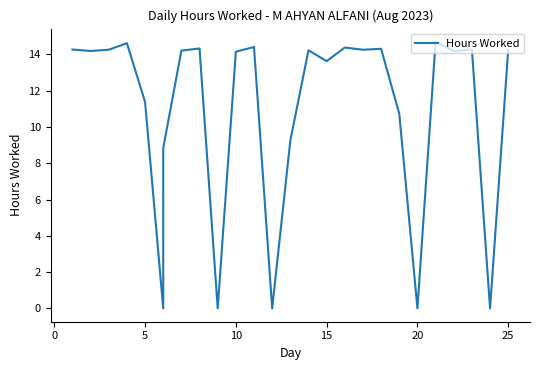

Count the number of categories in the chart.

26